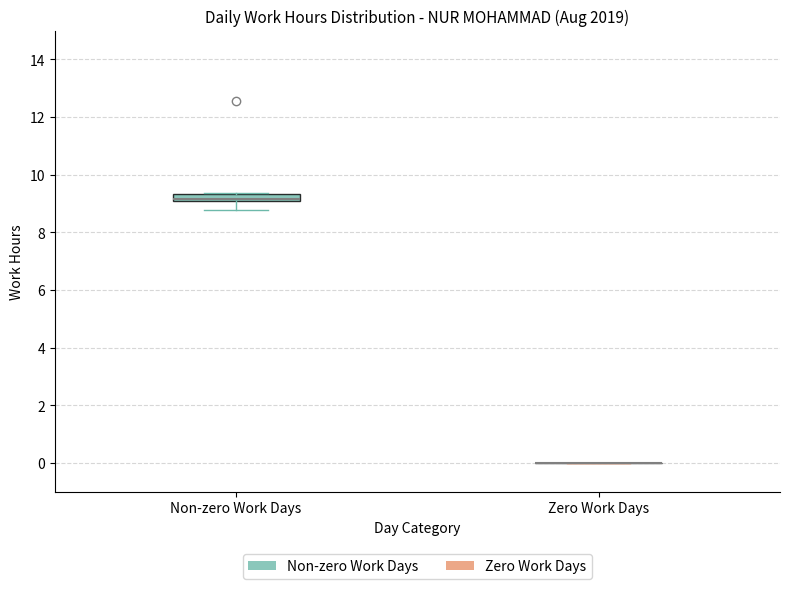

Which box is the tallest, from its lower edge to its upper edge?

Non-zero Work Days